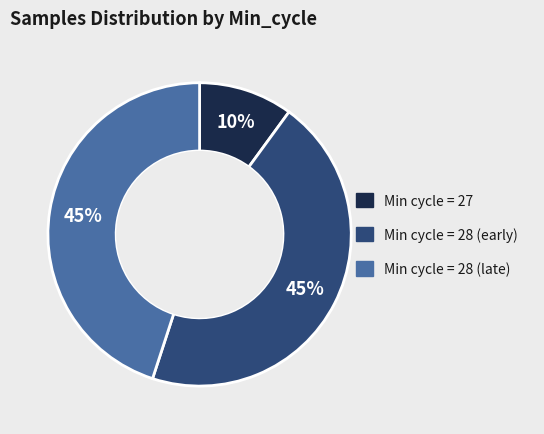

To the nearest percent, what is the average slice percentage?

33%